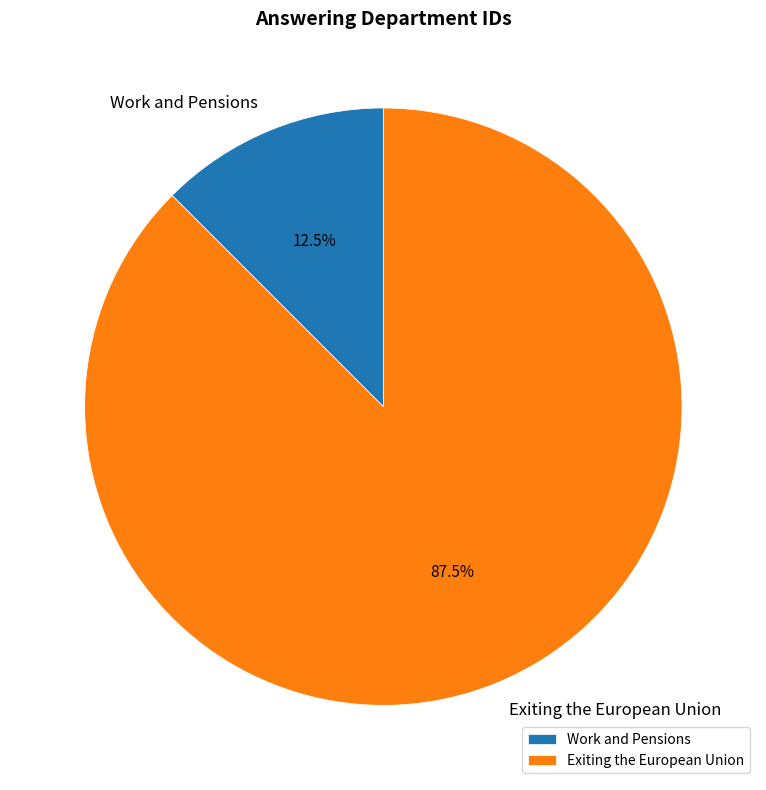

Does Work and Pensions account for over 50% of the chart?

No